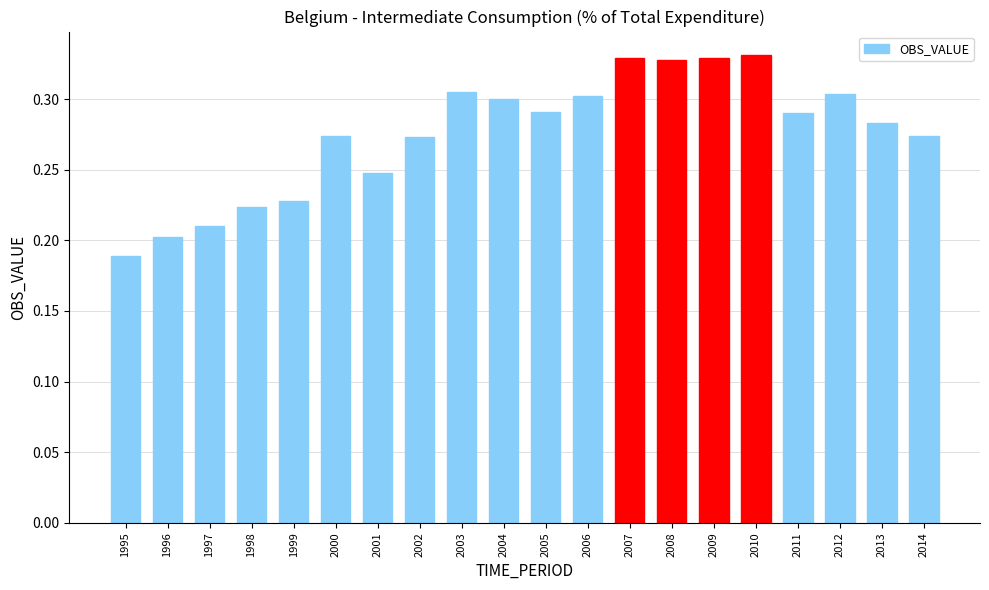

Does the chart contain any negative values?

No